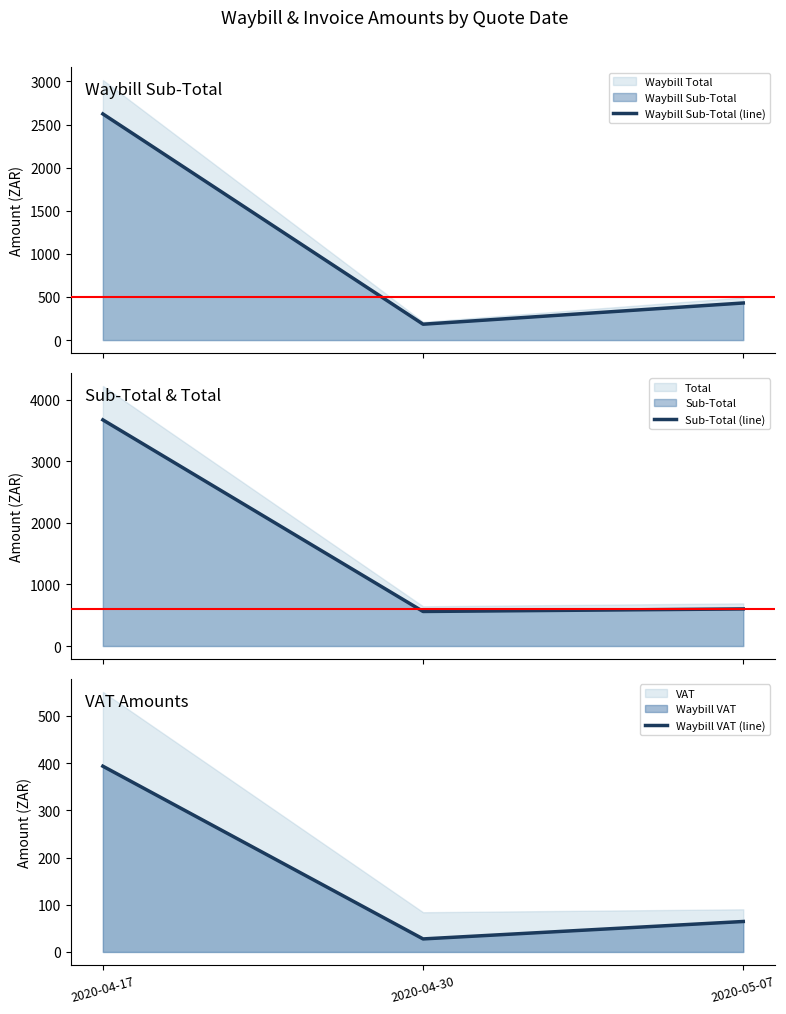

How many lines are shown in the chart?

3